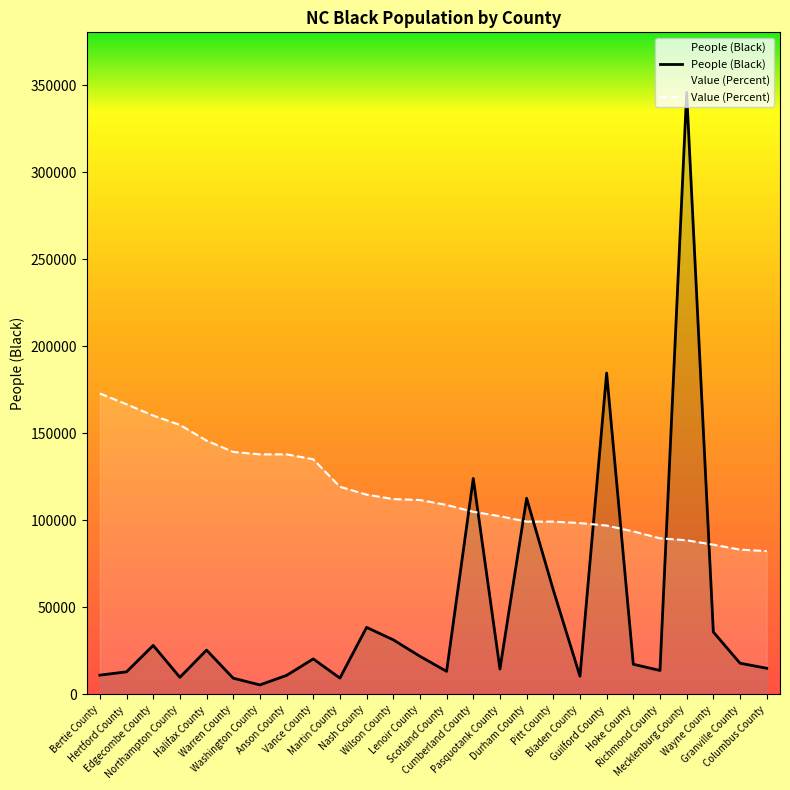

Reading left to right, transcribe all the data shown in this chart.

People (Black): Bertie County=11093.0	Hertford County=13002.0	Edgecombe County=28170.0	Northampton County=9842.0	Halifax County=25467.0	Warren County=9331.0	Washington County=5474.0	Anson County=10947.0	Vance County=20425.0	Martin County=9399.0	Nash County=38554.0	Wilson County=31385.0	Lenoir County=21938.0	Scotland County=13260.0	Cumberland County=124114.0	Pasquotank County=14593.0	Durham County=112716.0	Pitt County=60052.0	Bladen County=10494.0	Guilford County=184695.0	Hoke County=17343.0	Richmond County=13783.0	Mecklenburg County=345887.0	Wayne County=35901.0	Granville County=17957.0	Columbus County=15035.0
Value (Percent): Bertie County=172943.5	Hertford County=166736.7	Edgecombe County=160247.8	Northampton County=154887.4	Halifax County=145859.4	Warren County=139370.5	Washington County=137959.8	Anson County=137959.8	Vance County=135138.6	Martin County=119339.5	Nash County=114825.5	Wilson County=112286.3	Lenoir County=111722.1	Scotland County=108900.8	Cumberland County=104951.0	Pasquotank County=102411.9	Durham County=99308.5	Pitt County=99308.5	Bladen County=98462.1	Guilford County=97051.5	Hoke County=93666.0	Richmond County=89716.2	Mecklenburg County=88587.7	Wayne County=86048.6	Granville County=83227.3	Columbus County=82380.9